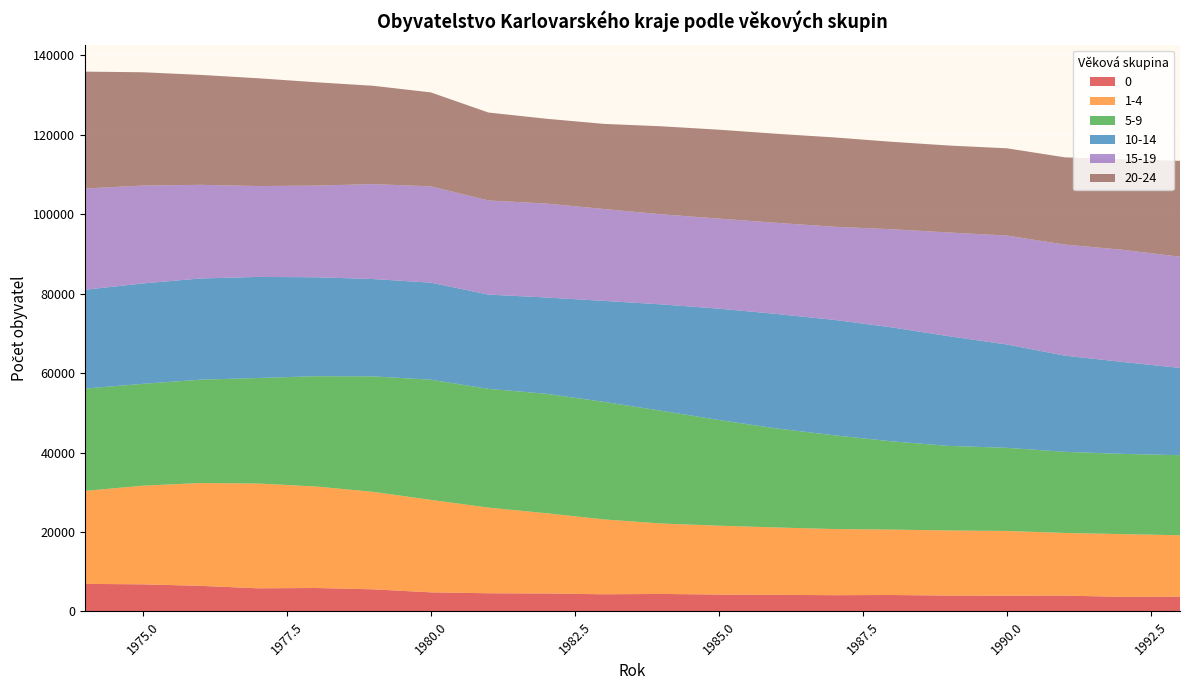

Reading left to right, list all the values displayed in this chart.

0: 6951	6829	6454	5833	5911	5579	4813	4586	4532	4329	4414	4257	4189	4100	4146	4002	3962	3999	3673	3745
1-4: 23392	24821	25862	26363	25545	24521	23265	21549	20198	18842	17722	17332	16946	16641	16457	16381	16298	15760	15793	15437
5-9: 25744	25633	26010	26550	27737	29057	30242	29882	30052	29578	28371	26582	24914	23591	22208	21270	20920	20416	20192	20150
10-14: 24868	25253	25462	25436	24904	24490	24422	23720	24224	25408	26763	28026	28811	29038	28674	27581	25988	24198	23137	21946
15-19: 25475	24631	23568	22865	23059	23888	24223	23679	23644	23119	22669	22657	22927	23435	24693	26117	27415	27943	28224	27985
20-24: 29406	28512	27661	27124	26013	24739	23643	22128	21338	21414	22141	22370	22410	22476	22001	21880	21955	21952	22761	24132